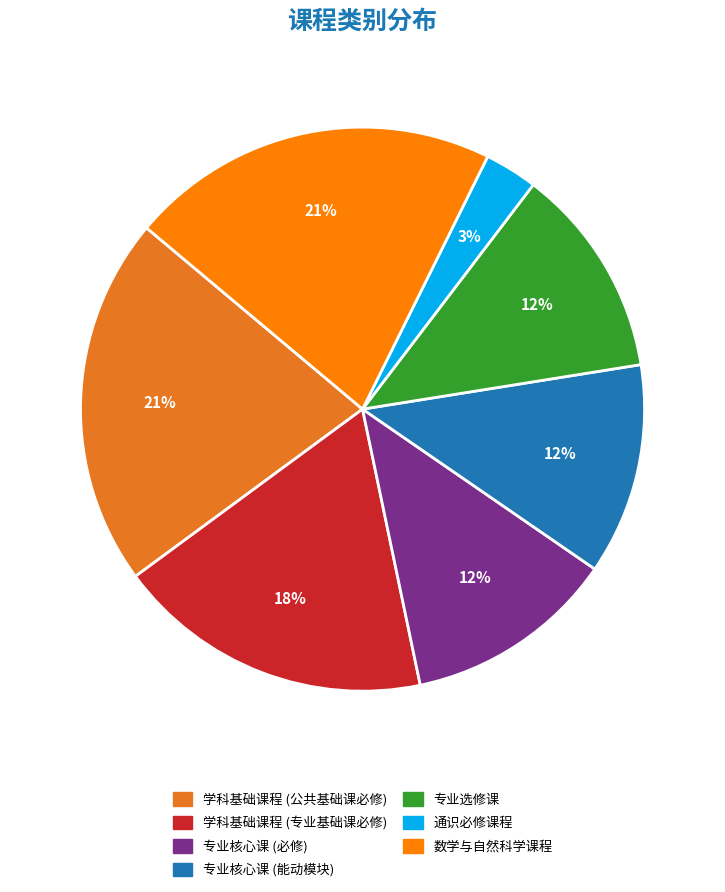

Is there a majority slice in this chart?

No